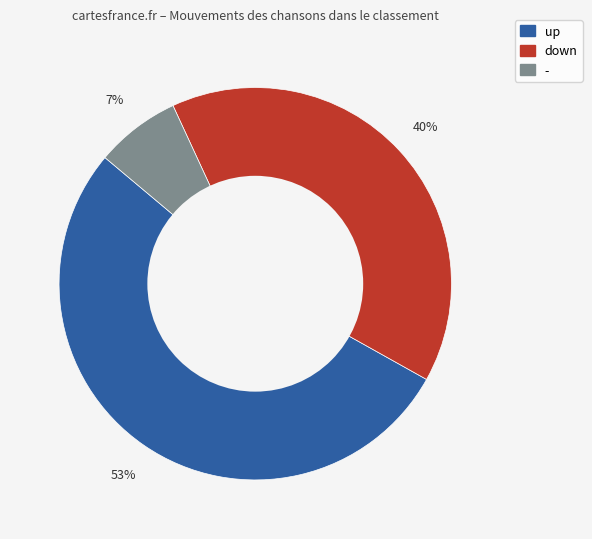

Rank the categories by value from highest to lowest.

up, down, -